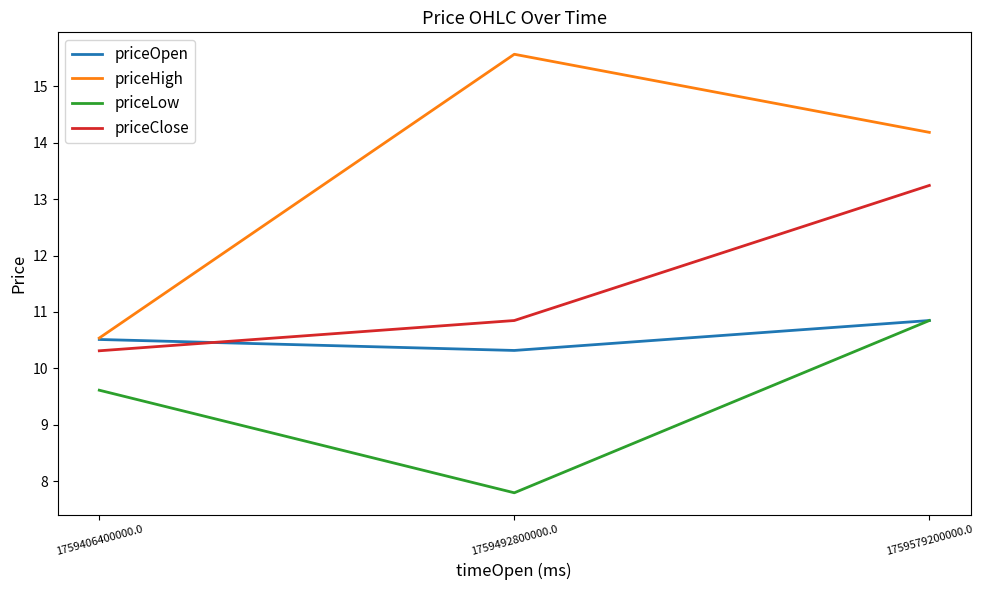

What position from the left is 1759492800000.0?

2